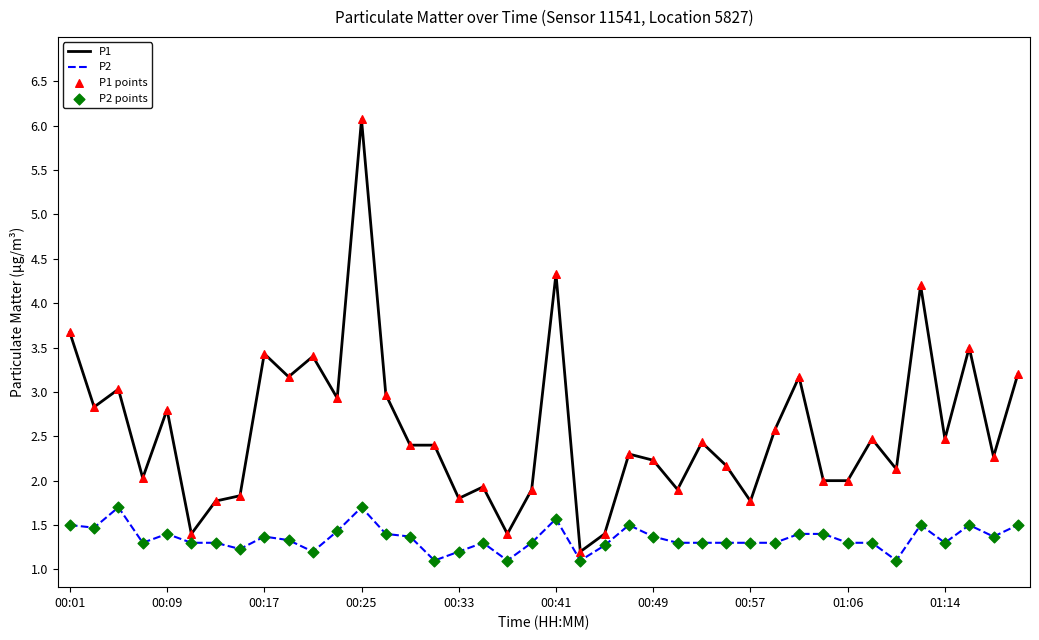

Which series has the largest total across all categories?

P1